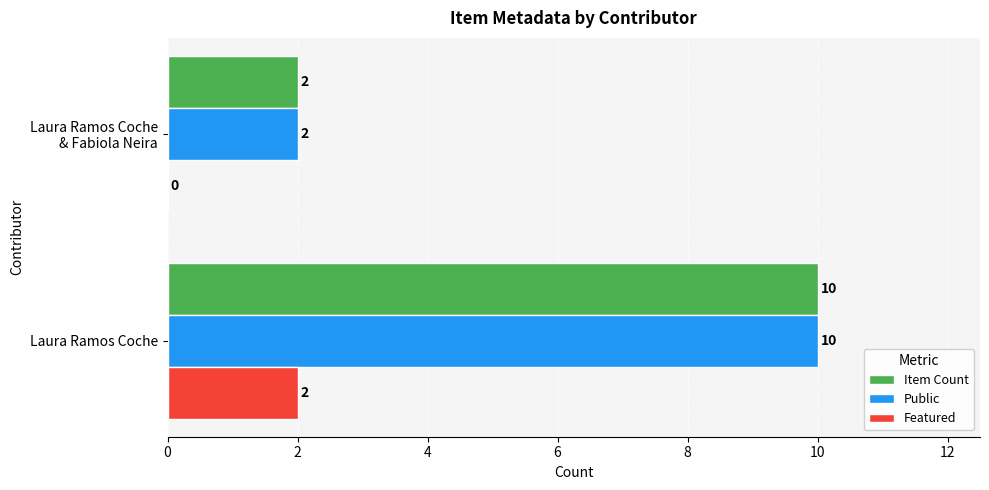

What is the sum of all Item Count values?

12